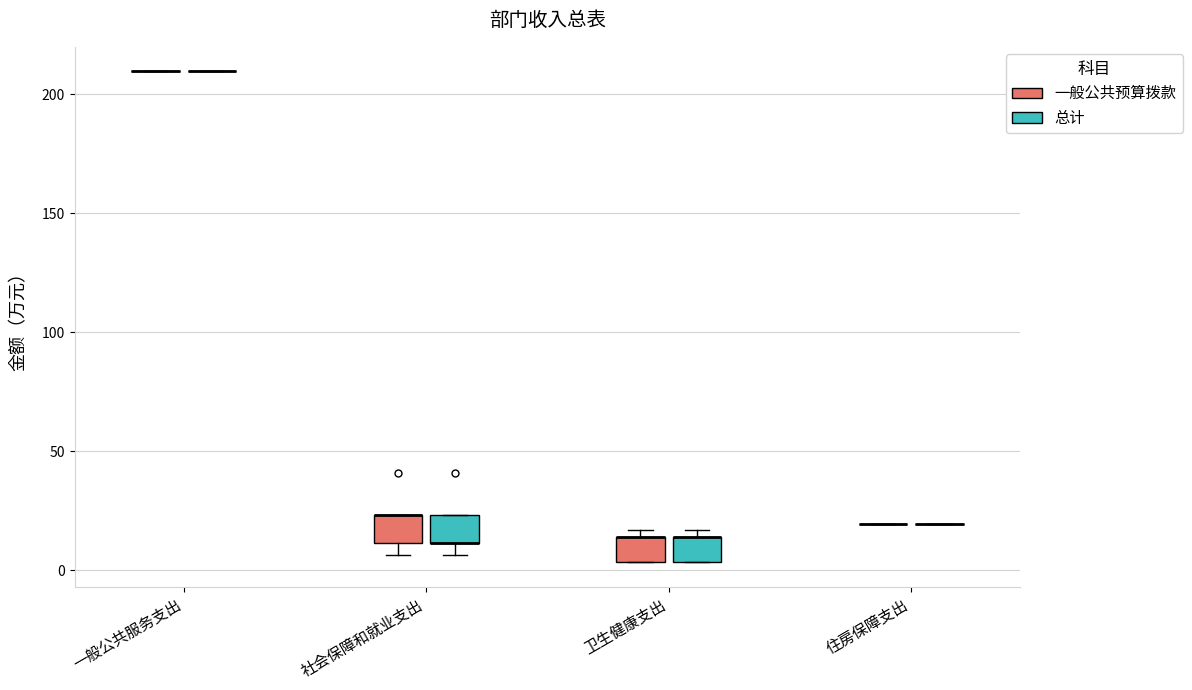

Reading left to right, read every box against the y-axis: the position of its median line, the range the box covers, and the ends of its whiskers. The values are not printed on the chart, so give them approximately, as read against the axis.

一般公共服务支出 (一般公共预算拨款): box collapsed to a line at 210, whiskers 210 to 210
一般公共服务支出 (总计): box collapsed to a line at 210, whiskers 210 to 210
社会保障和就业支出 (一般公共预算拨款): median 25 (drawn on the box's upper edge), box 10 to 25, whiskers 5 to 25
社会保障和就业支出 (总计): median 10 (drawn on the box's lower edge), box 10 to 25, whiskers 5 to 25
卫生健康支出 (一般公共预算拨款): median 15 (drawn on the box's upper edge), box 5 to 15, whiskers 5 to 15 (just above the box's upper edge)
卫生健康支出 (总计): median 15 (drawn on the box's upper edge), box 5 to 15, whiskers 5 to 15 (just above the box's upper edge)
住房保障支出 (一般公共预算拨款): box collapsed to a line at 20, whiskers 20 to 20
住房保障支出 (总计): box collapsed to a line at 20, whiskers 20 to 20